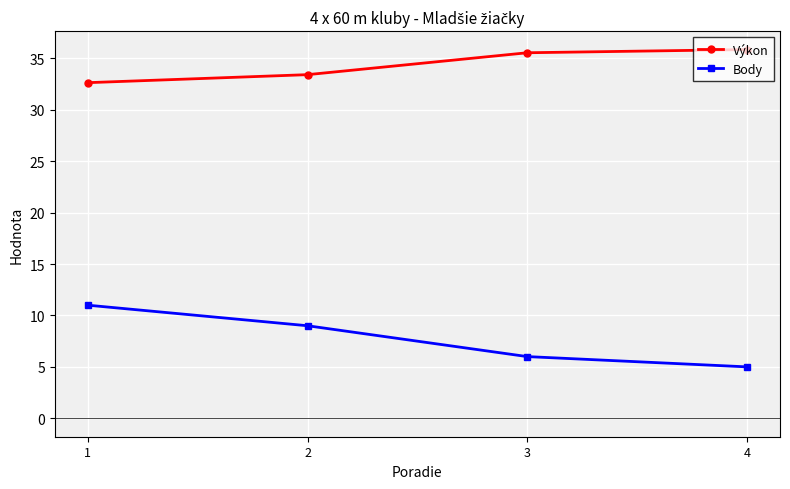

What is the lowest value of the Výkon series?

32.6